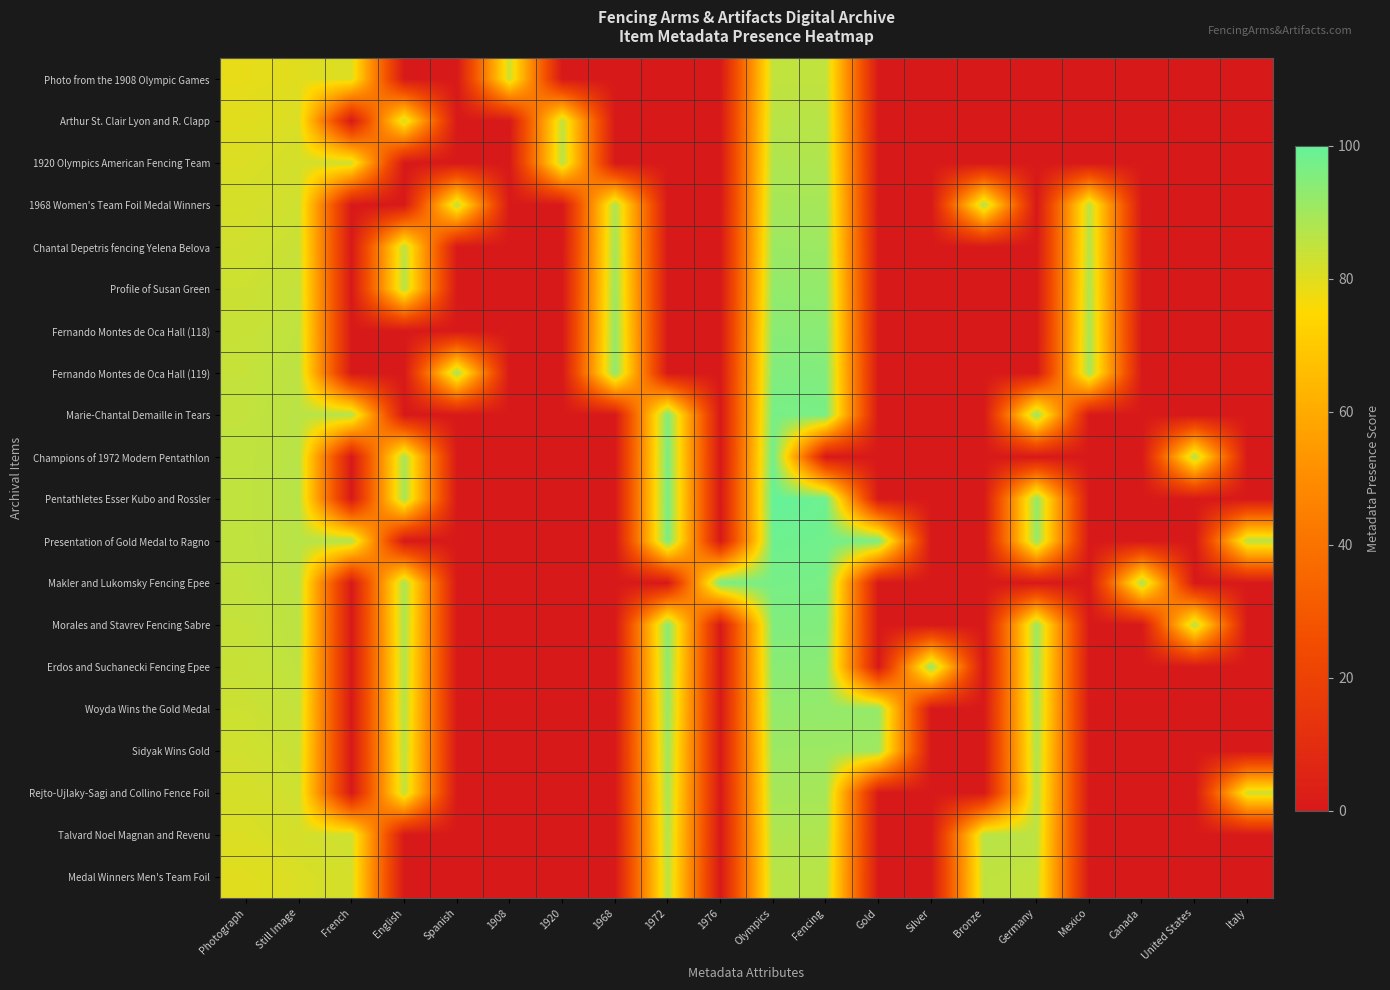

Between Canada and 1972, which is larger?

Canada